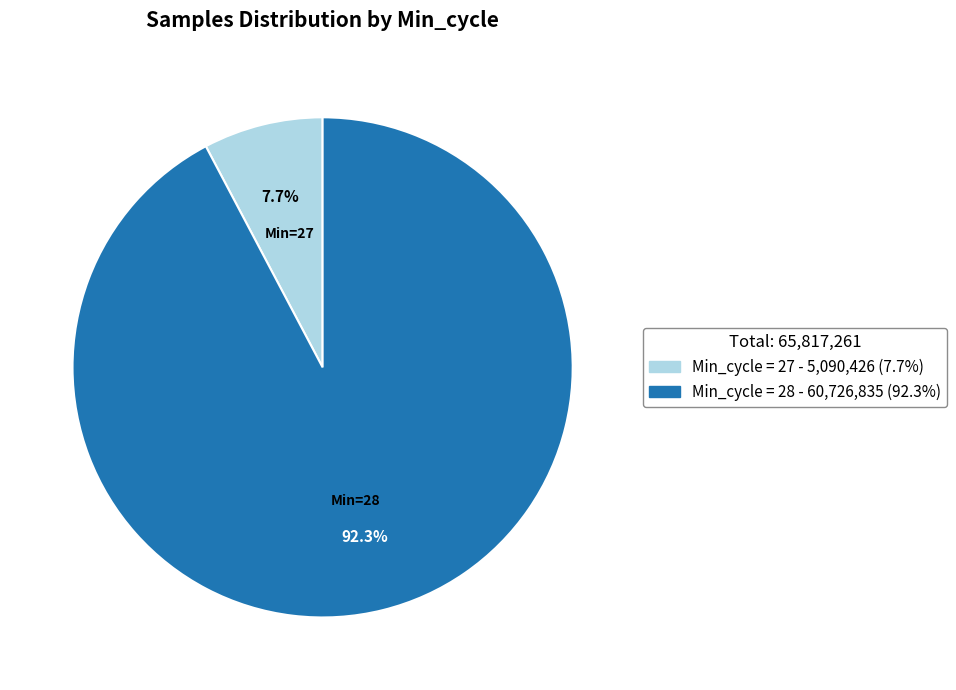

Is there any slice that represents more than half of the pie?

Yes